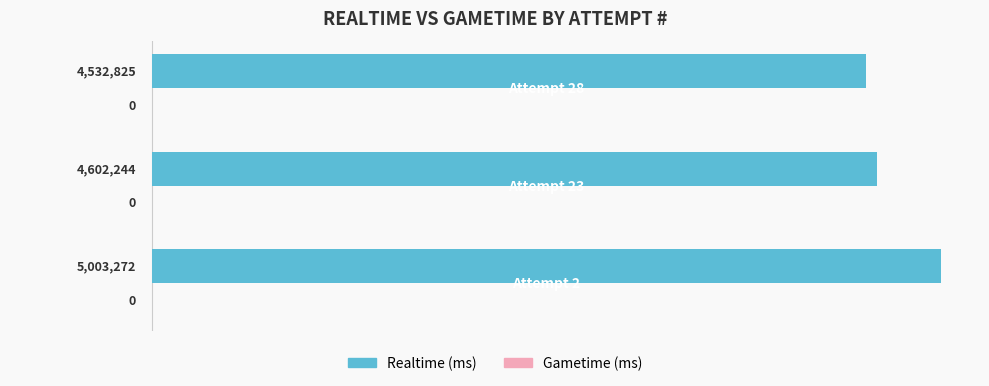

Does the chart contain any negative values?

No